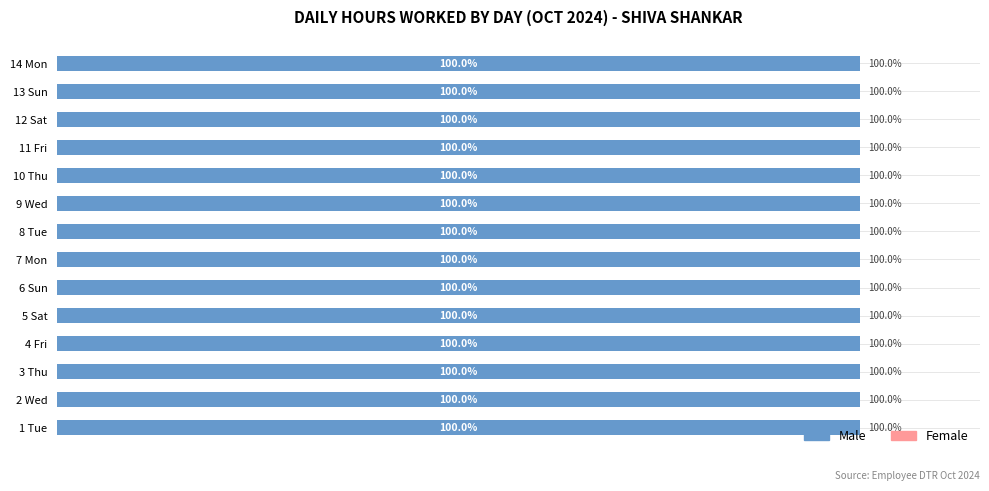

What is the label of the 14th bar from the left?

14 Mon